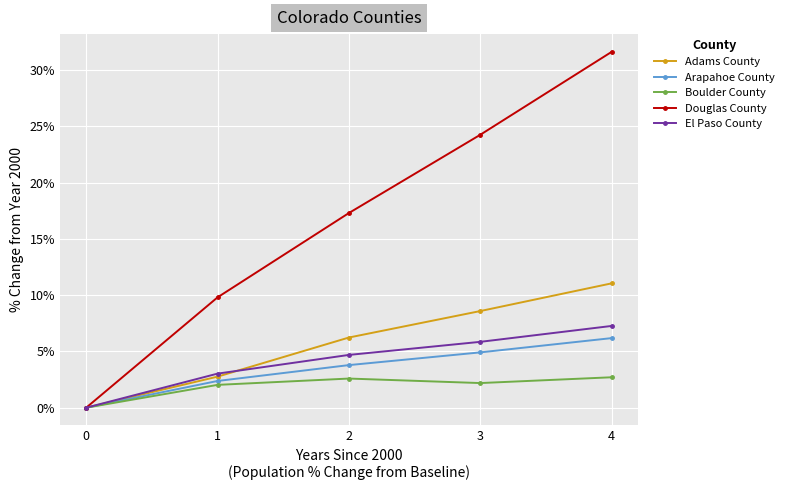

True or false: Boulder County has a value of 1.6 at 0.

False